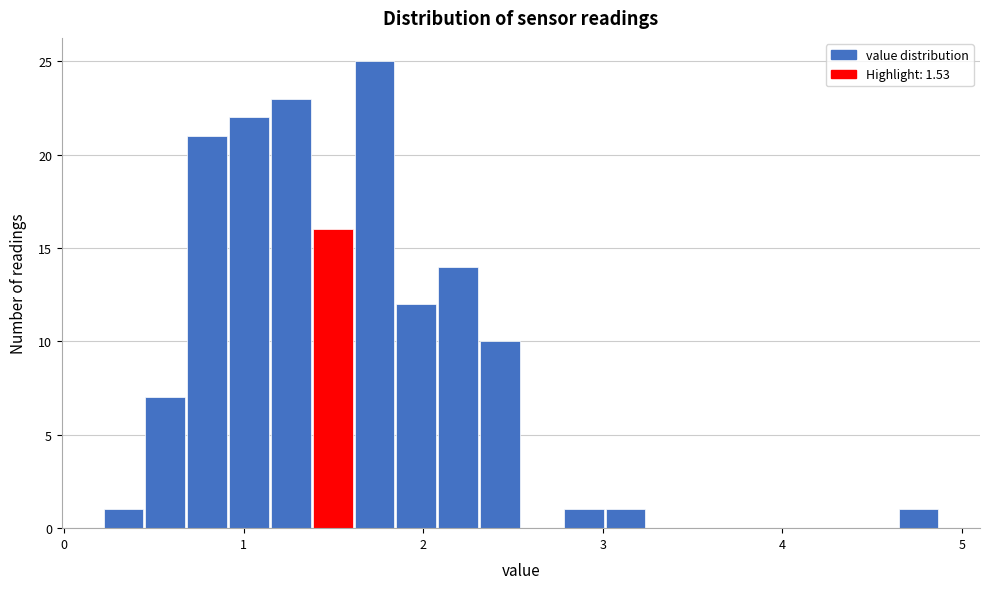

Read against the x-axis, roughly where is the centre of the tallest bar?

1.7